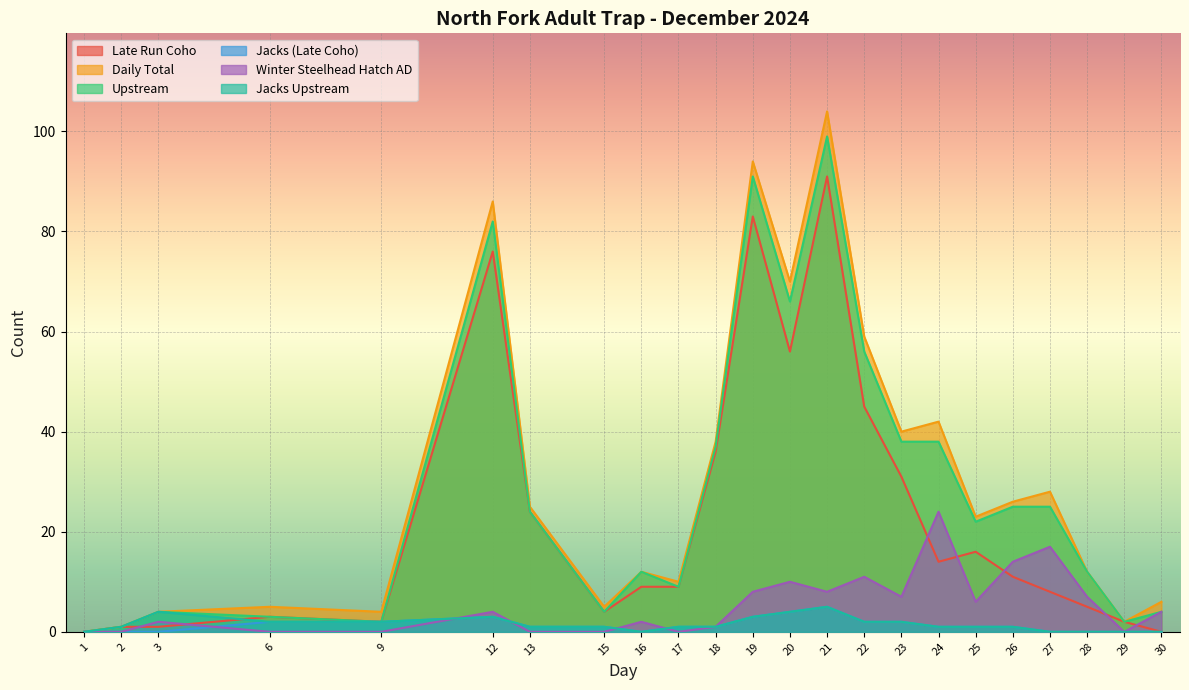

Does the chart display data point markers on the line(s)?

No